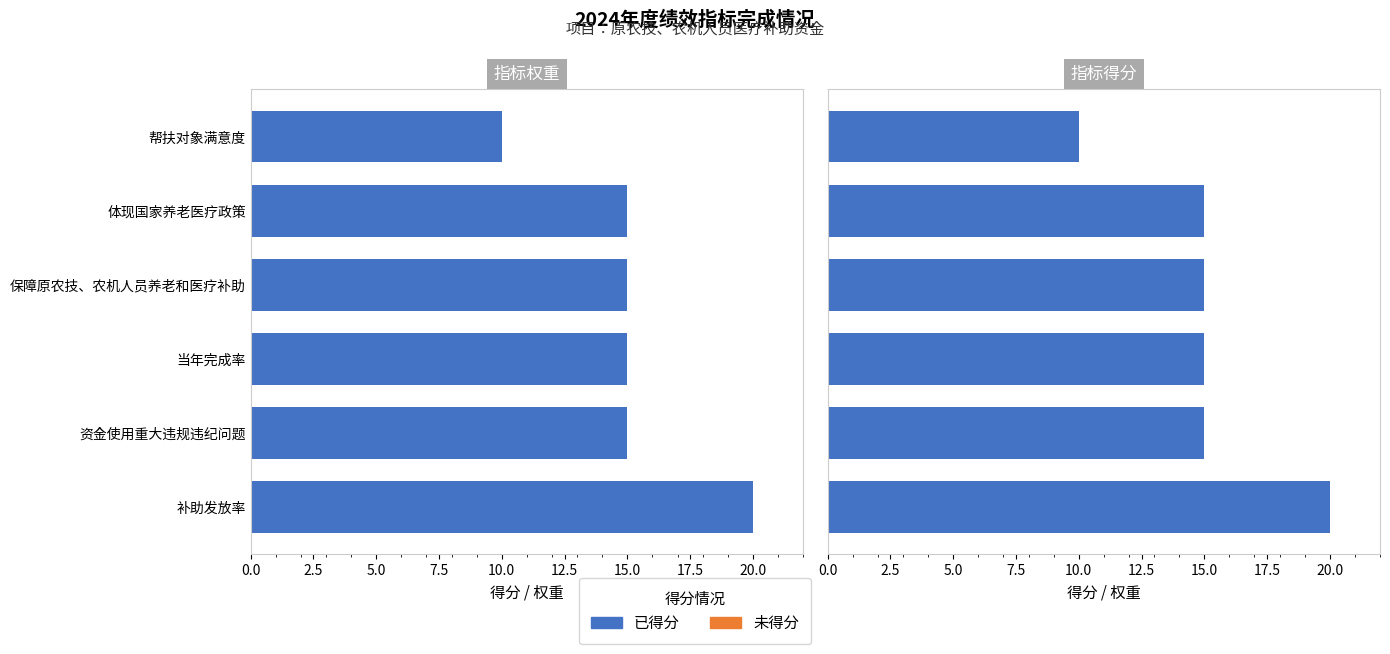

How many 已得分 values are between 15 and 16?

4